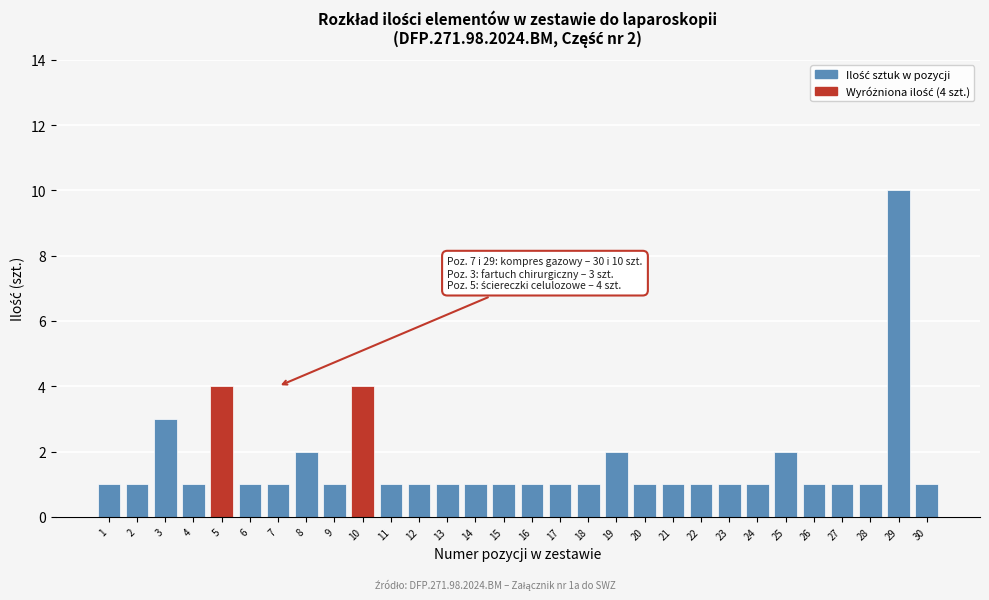

Reading right to left, list all the values displayed in this chart.

1	10	1	1	1	2	1	1	1	1	1	2	1	1	1	1	1	1	1	1	4	1	2	1	1	4	1	3	1	1